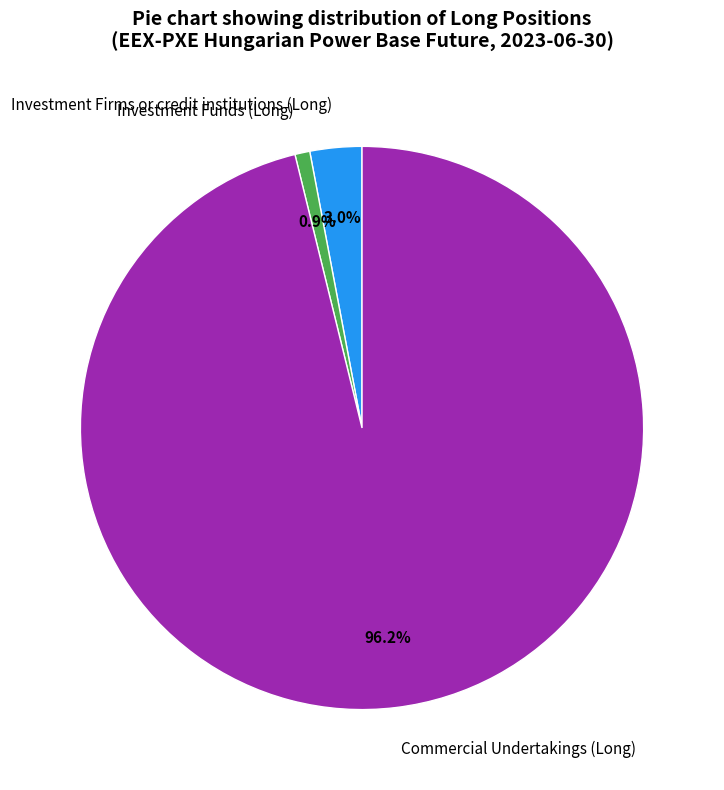

Is there a majority slice in this chart?

Yes